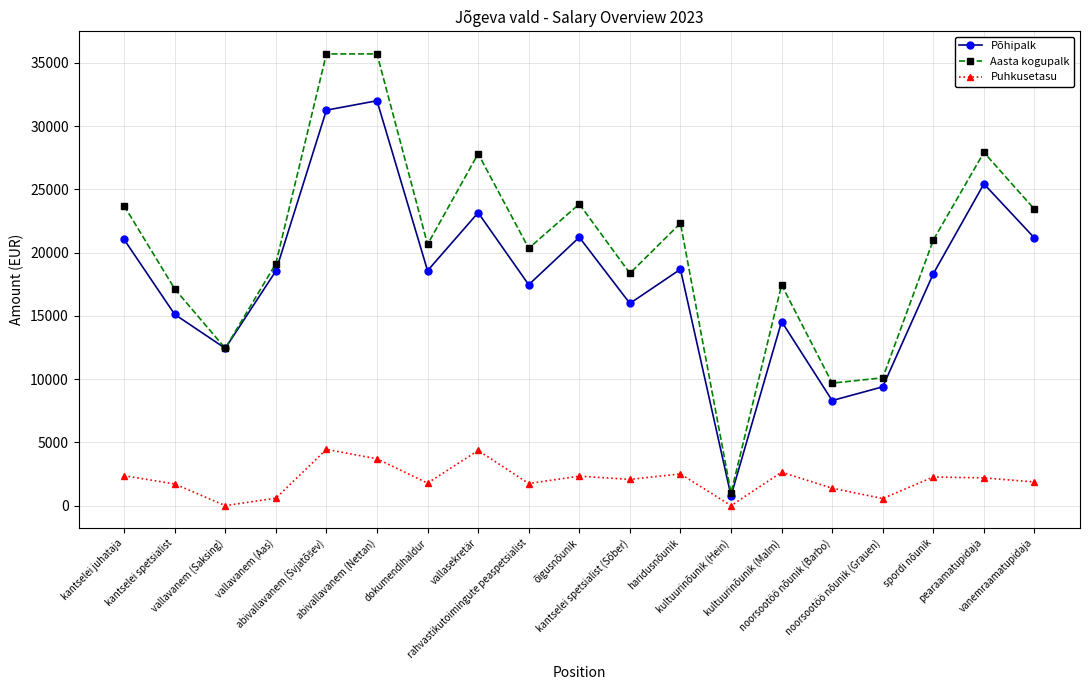

Which series has the widest spread of values?

Aasta kogupalk